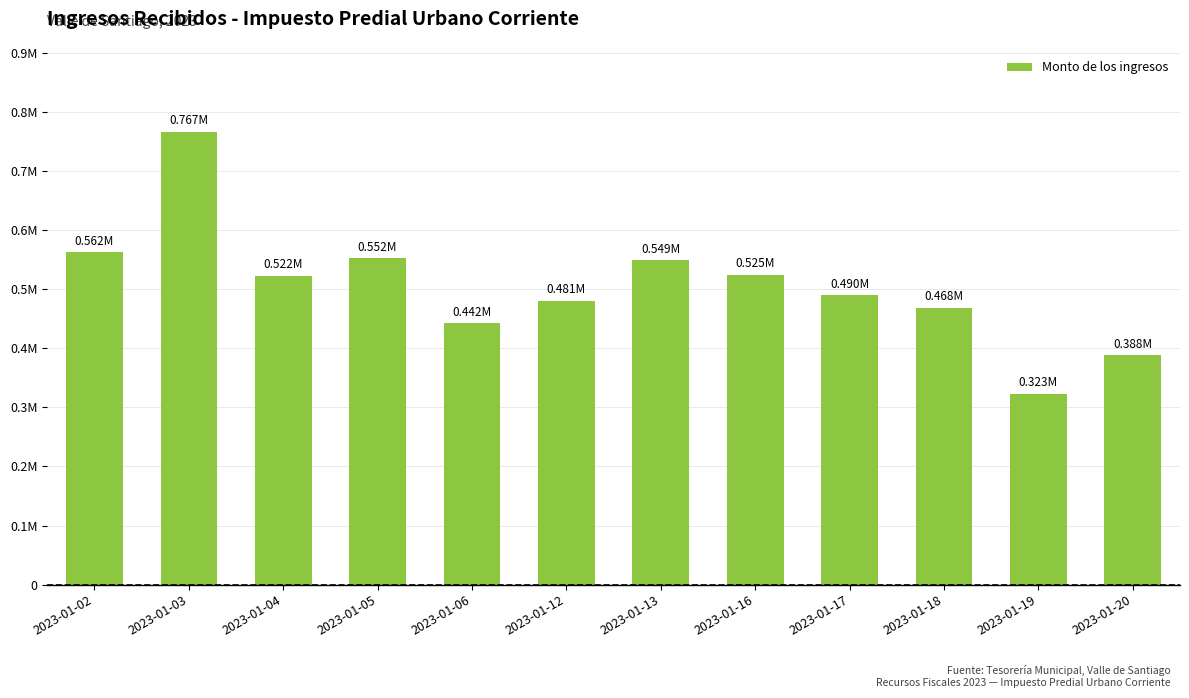

The value at 2023-01-20 is 523625.1. True or false?

False